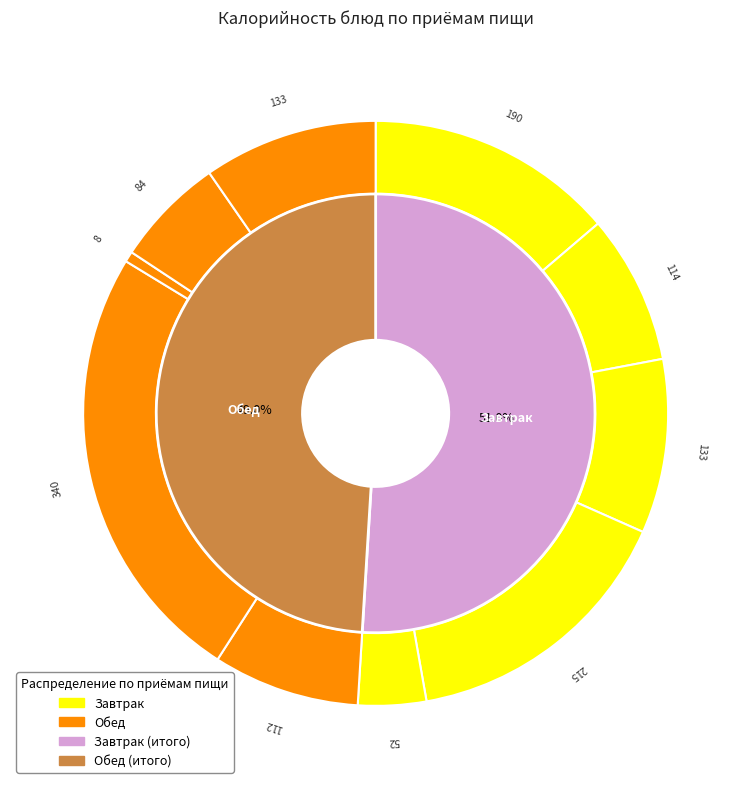

How many slices are in this pie chart?

10